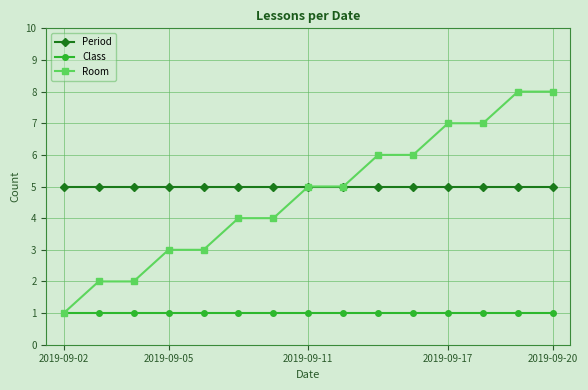

True or false: Period and Class intersect in this chart.

False